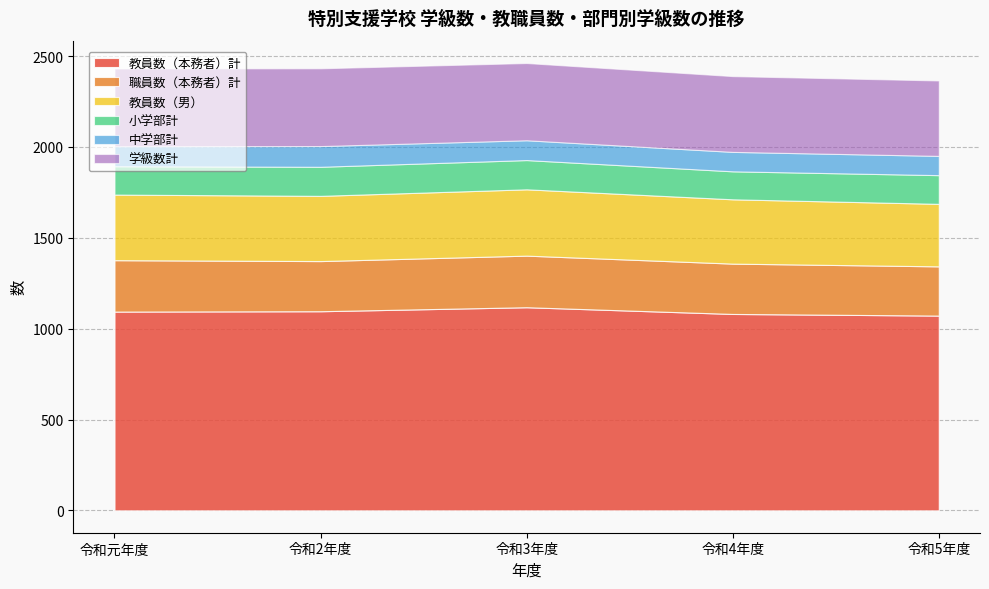

Count the number of data series in this chart.

6